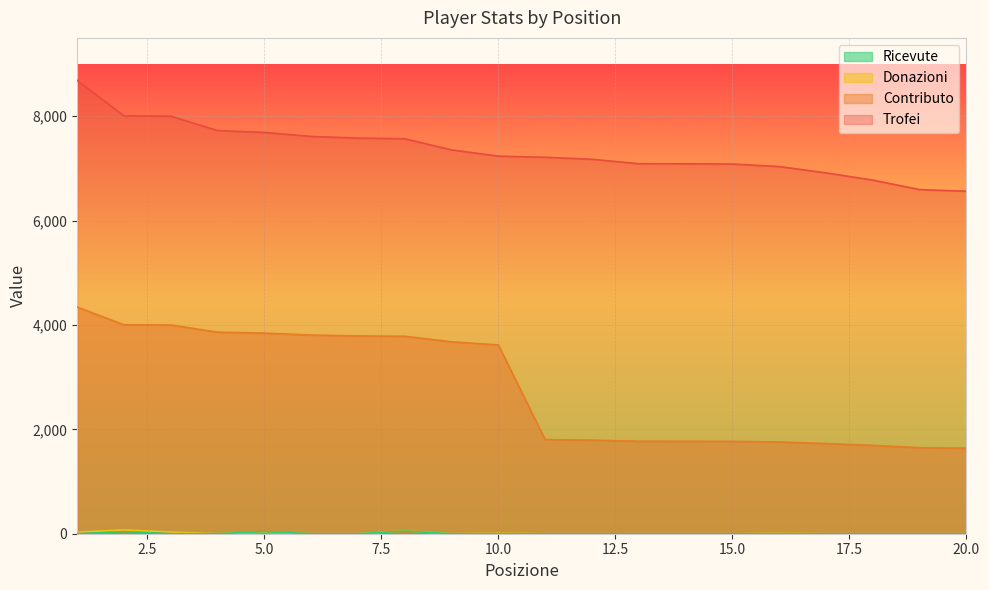

What is the sum of the Contributo values at 6 and 20?

5446